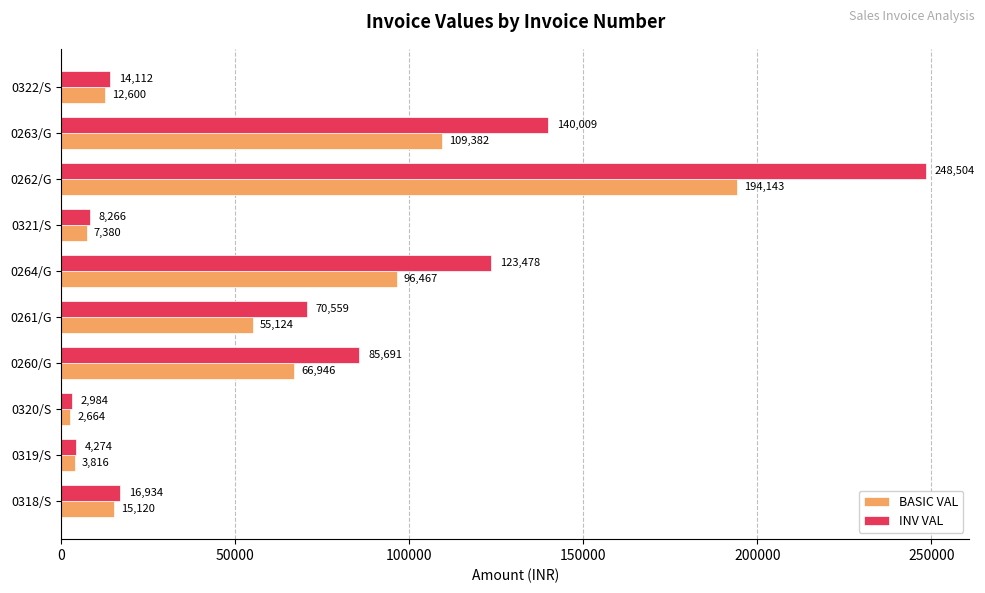

What is the difference between the second highest and minimum values in the BASIC VAL series?

106718.0